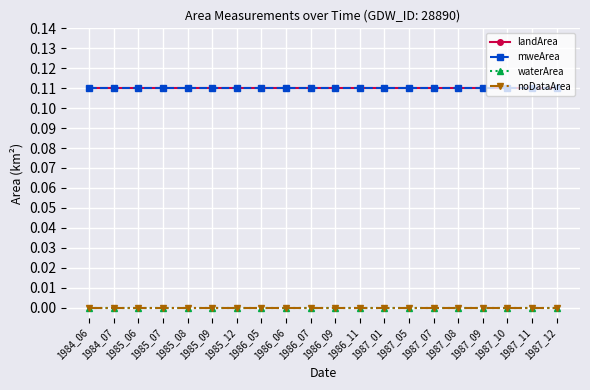

At which category is the sum across all series the highest?

1984_06